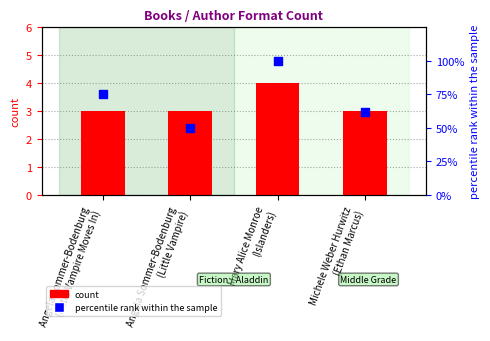

Which series contains the lowest Y value?

count